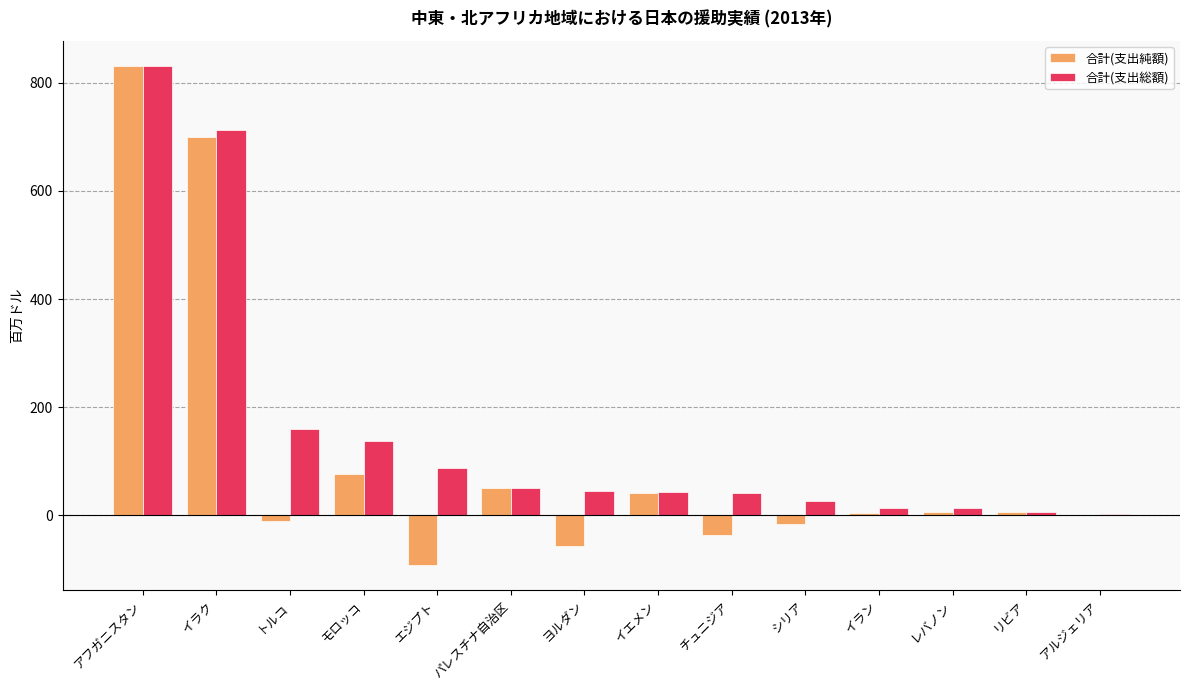

At which category is the sum across all series the highest?

アフガニスタン